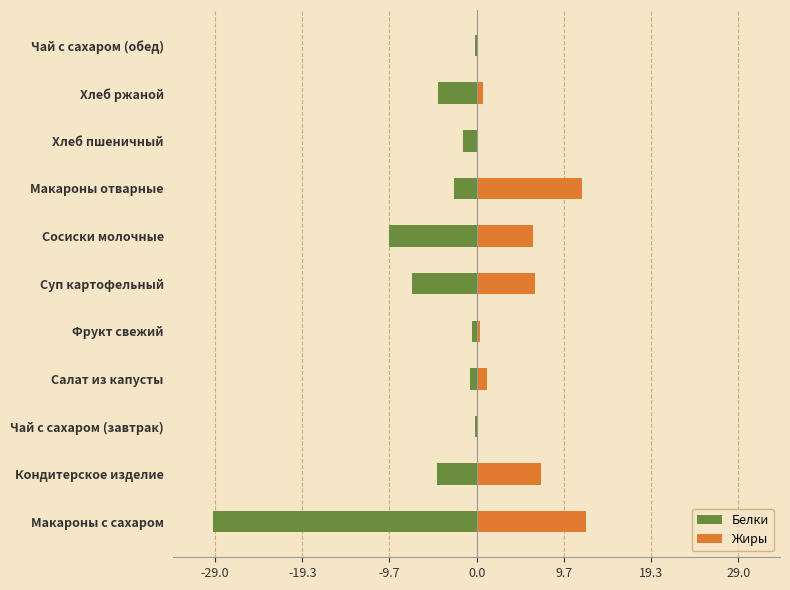

How many bars are there in total?

22